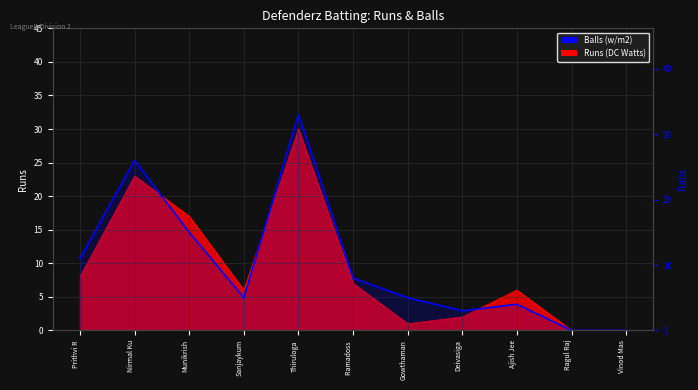

True or false: the data shows 26 at Nirmal Ku.

True